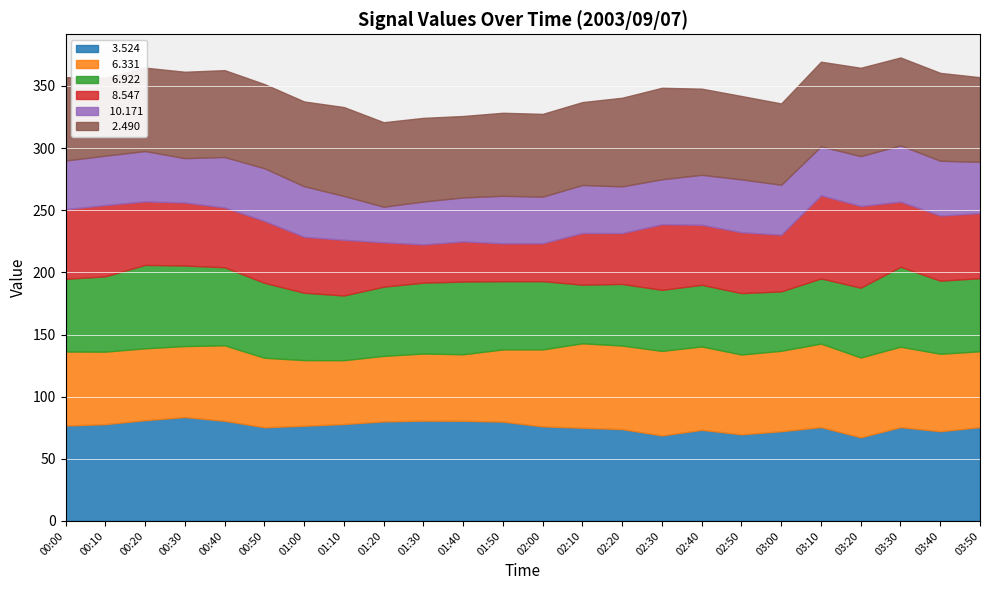

Which series changed the most between 02:30 and 03:40?

  6.922